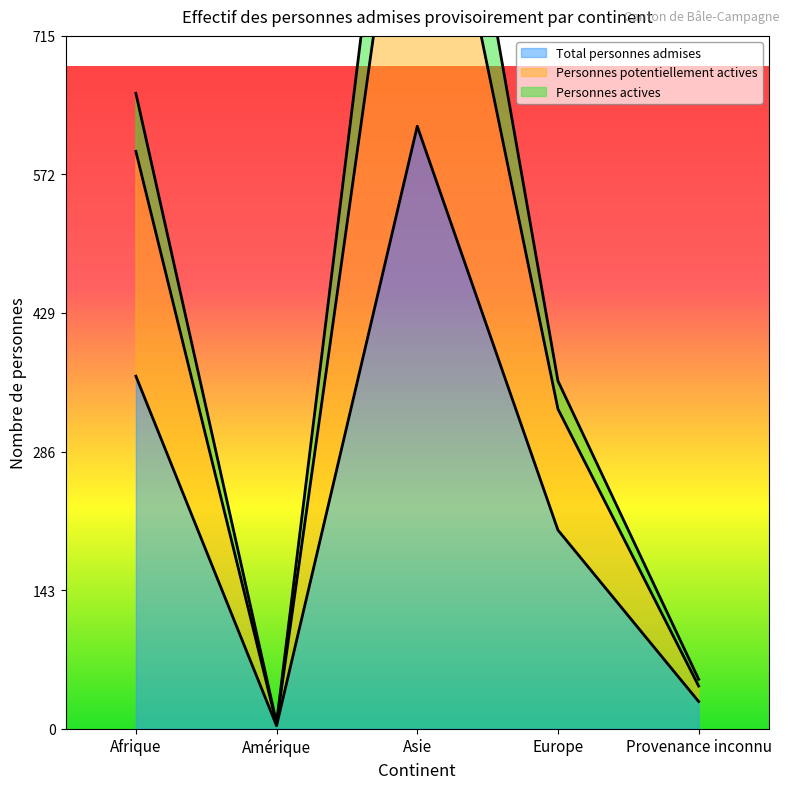

The Total personnes admises series shows 43 at Europe. True or false?

False